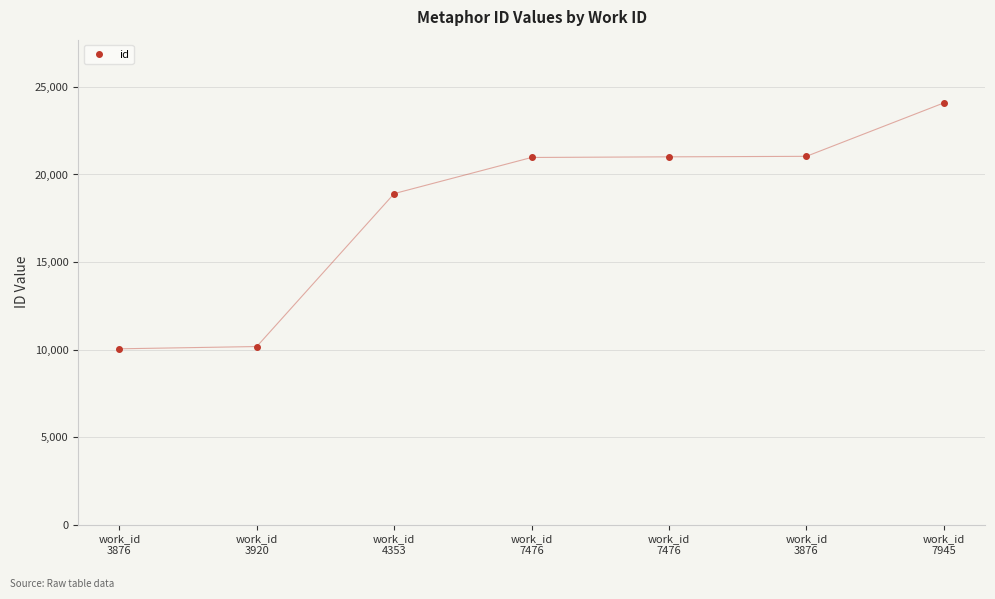

How many lines are shown in the chart?

1